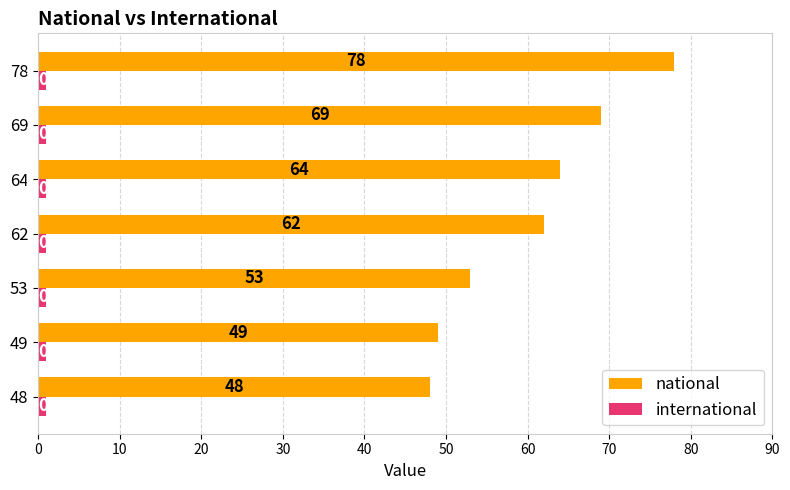

What is the sum of the national values at 78 and 49?

127